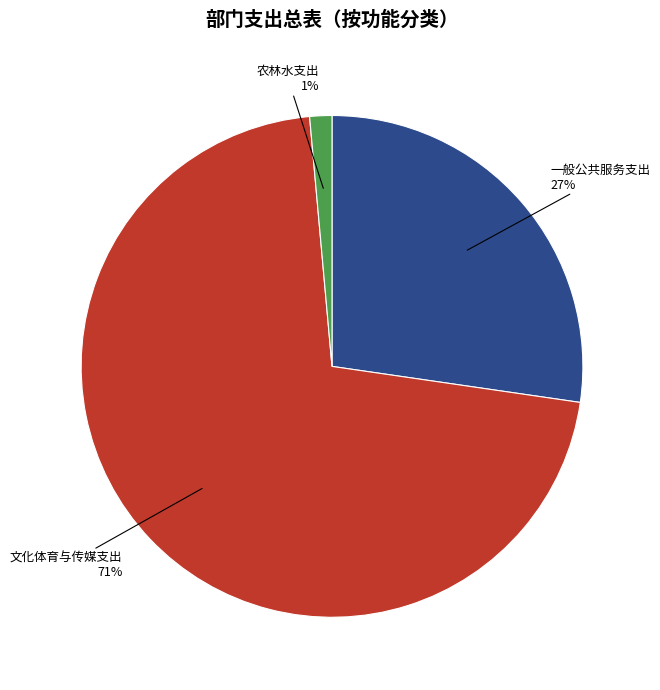

To the nearest percent, what is the average slice percentage?

33%